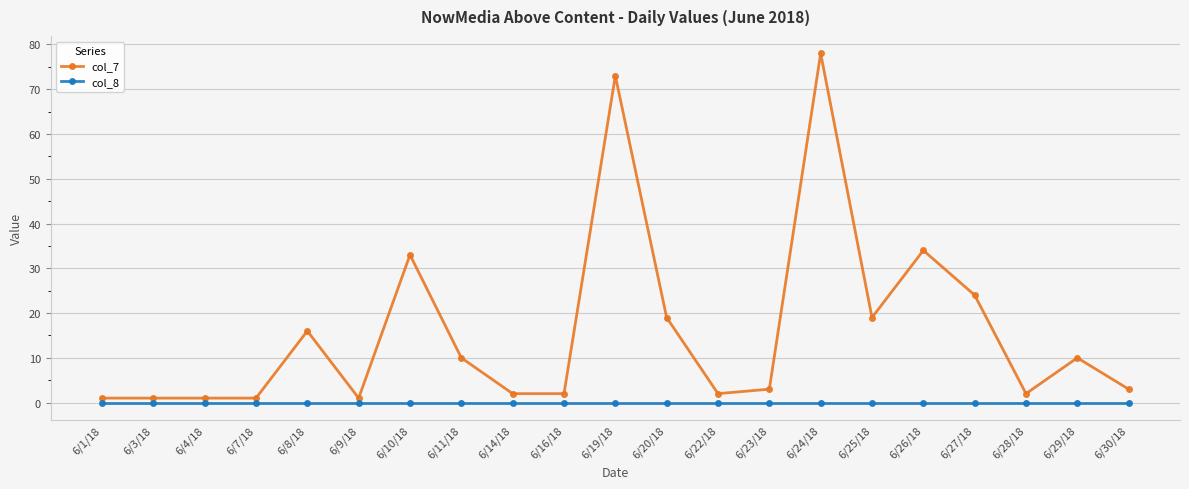

What is the greatest value displayed?

78